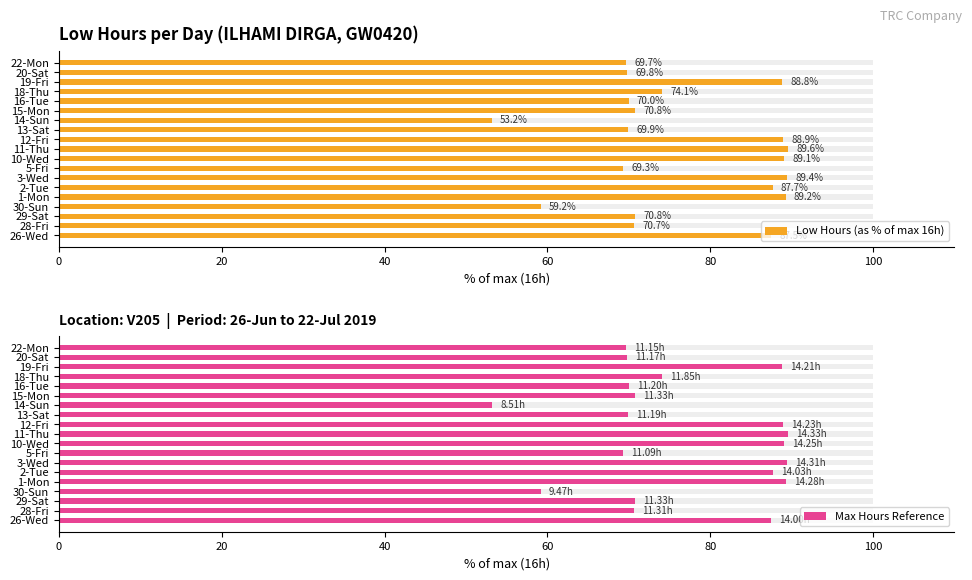

Reading left to right, list all the values displayed in this chart.

Low Hours (as % of max 16h): 87.5	70.7	70.8	59.2	89.2	87.7	89.4	69.3	89.1	89.6	88.9	69.9	53.2	70.8	70.0	74.1	88.8	69.8	69.7
Max Hours Reference: 87.5	70.7	70.8	59.2	89.2	87.7	89.4	69.3	89.1	89.6	88.9	69.9	53.2	70.8	70.0	74.1	88.8	69.8	69.7